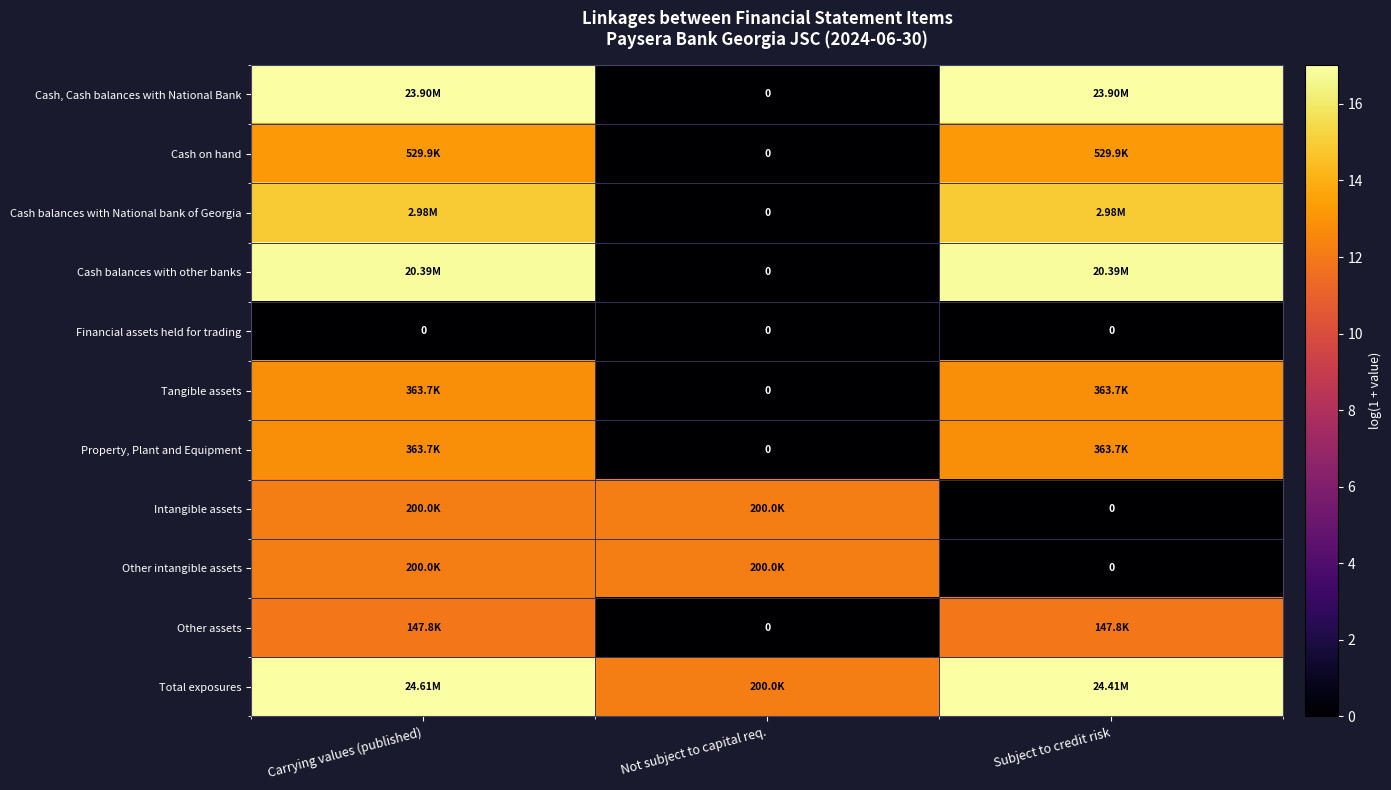

At how many categories does at least one series exceed 5?

3